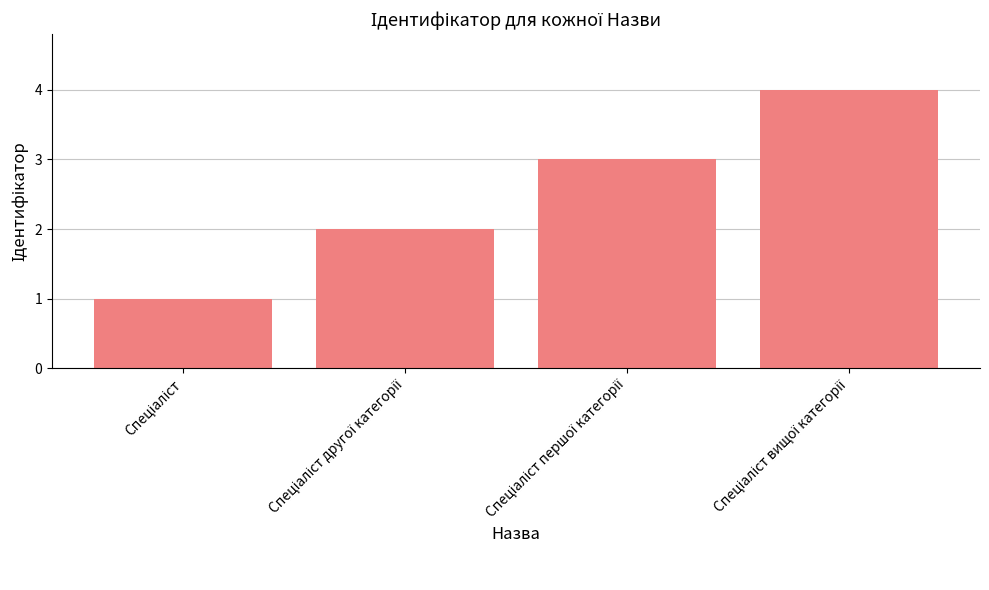

What is the minimum value shown in the chart?

1